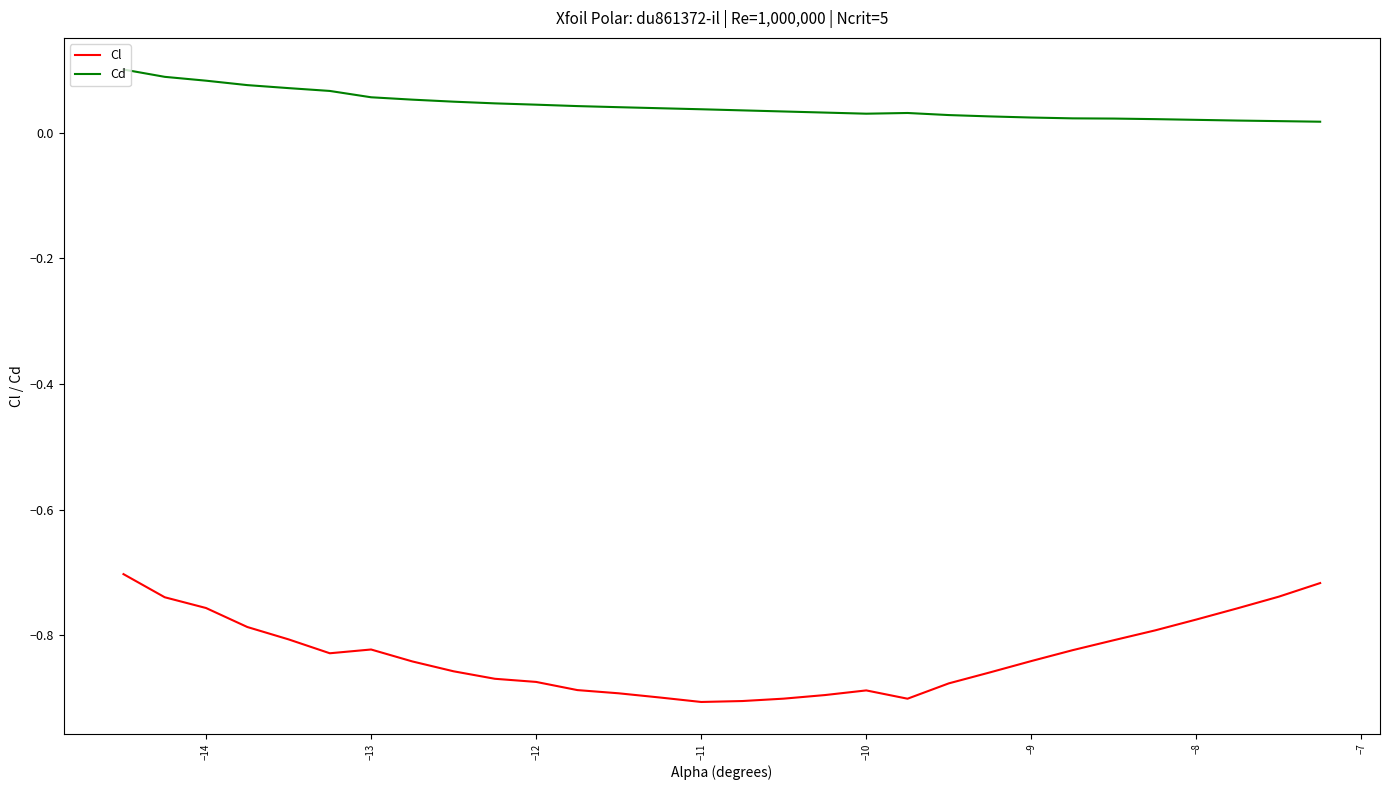

Which series has the widest spread of values?

Cl